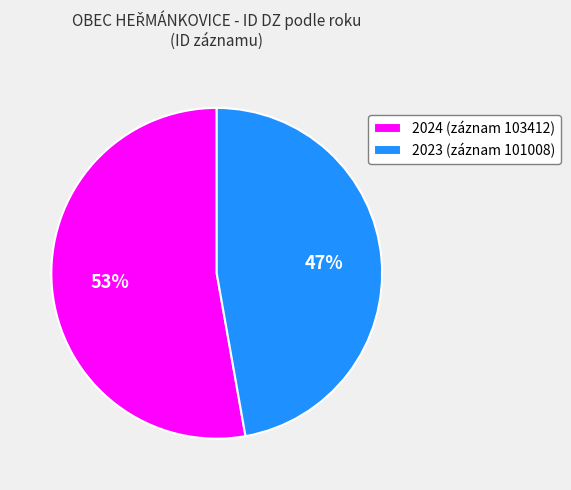

Rank the categories by value from lowest to highest.

2023 (záznam 101008), 2024 (záznam 103412)